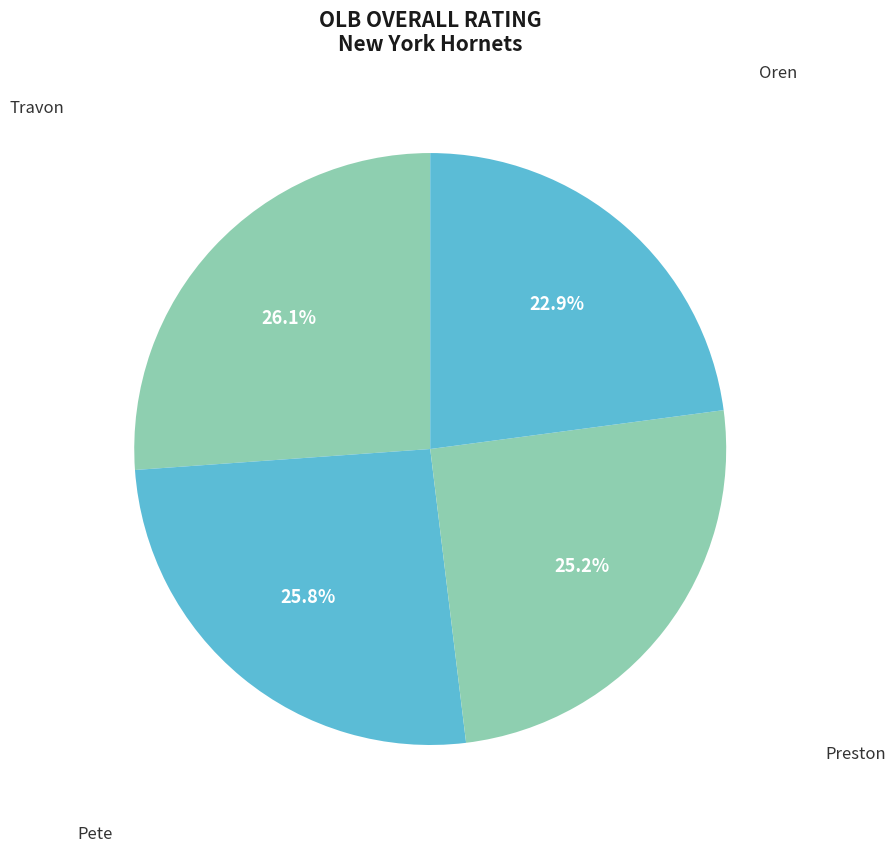

Count the number of slices in the pie.

4